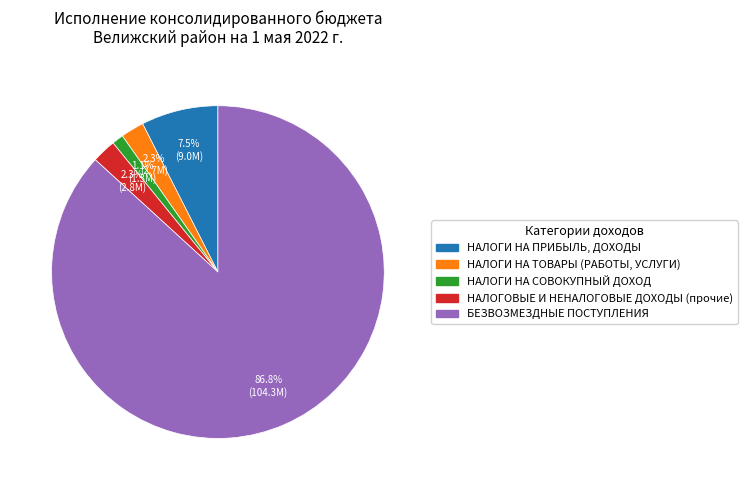

True or false: НАЛОГИ НА СОВОКУПНЫЙ ДОХОД accounts for 1% of the total.

True